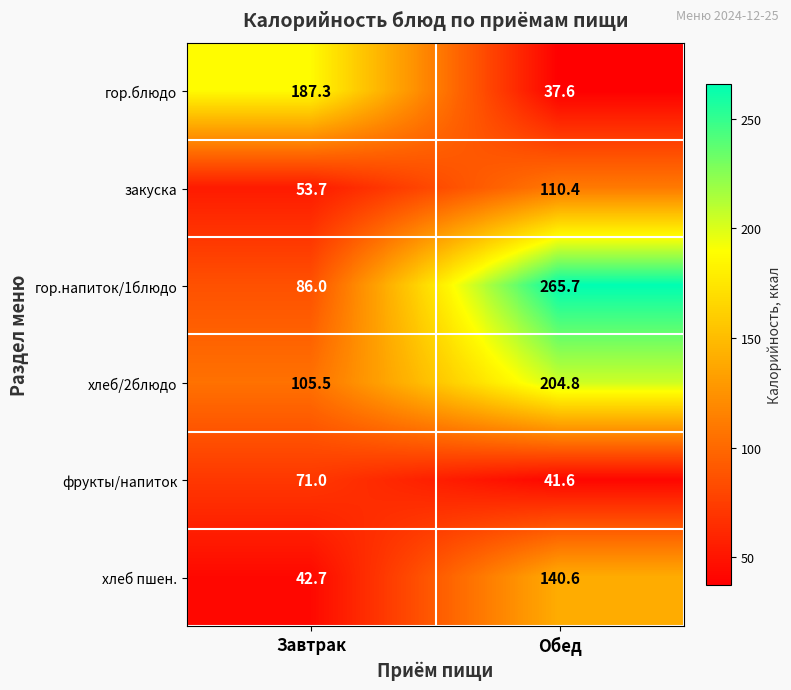

Reading left to right, extract all data points from this chart.

гор.блюдо: 187.3	37.6
закуска: 53.7	110.4
гор.напиток/1блюдо: 86.0	265.7
хлеб/2блюдо: 105.5	204.8
фрукты/напиток: 71.0	41.6
хлеб пшен.: 42.7	140.6